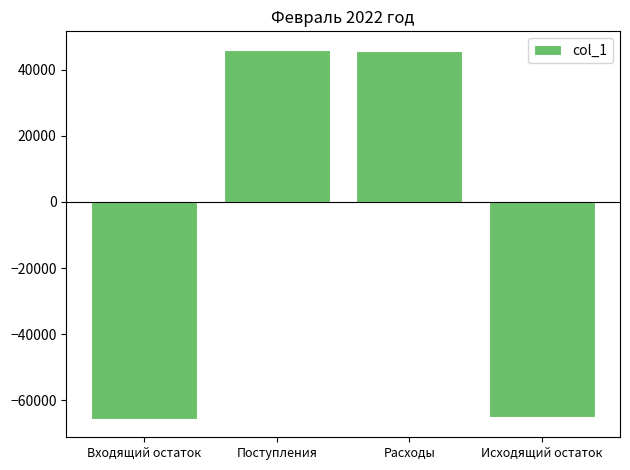

Count the number of data series in this chart.

1